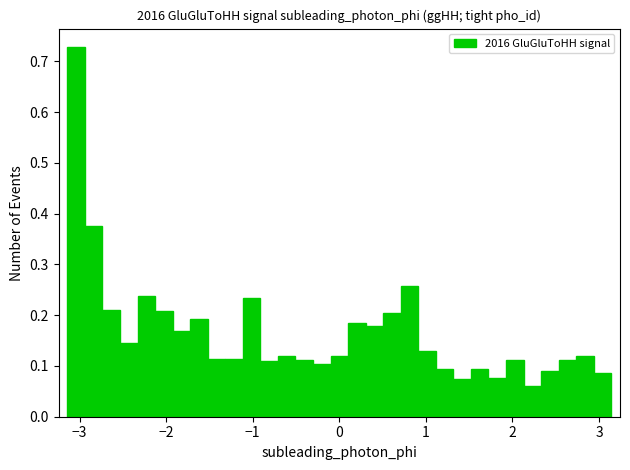

Read against the x-axis, roughly where is the centre of the tallest bar?

-3.0